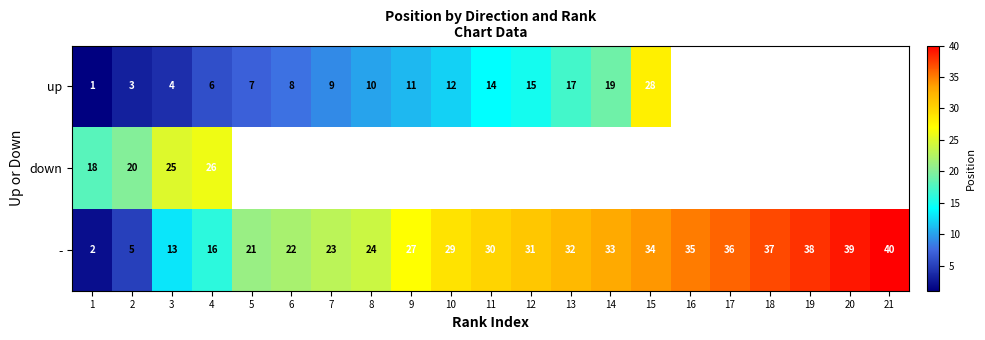

The up series shows 10.5 at 4. True or false?

False